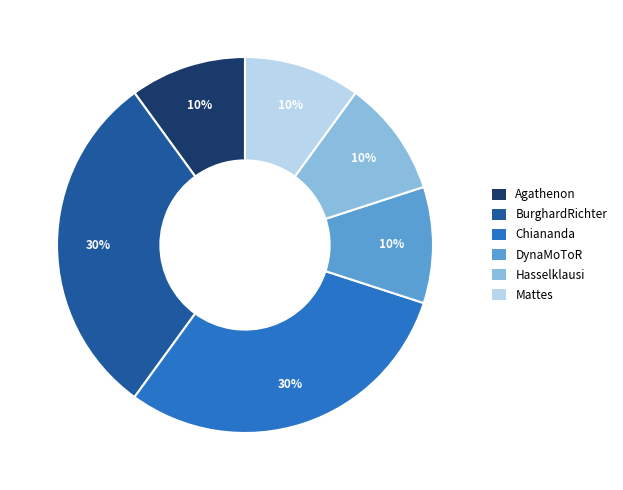

To the nearest percent, what is the difference between the Hasselklausi and Chiananda slice percentages?

20%